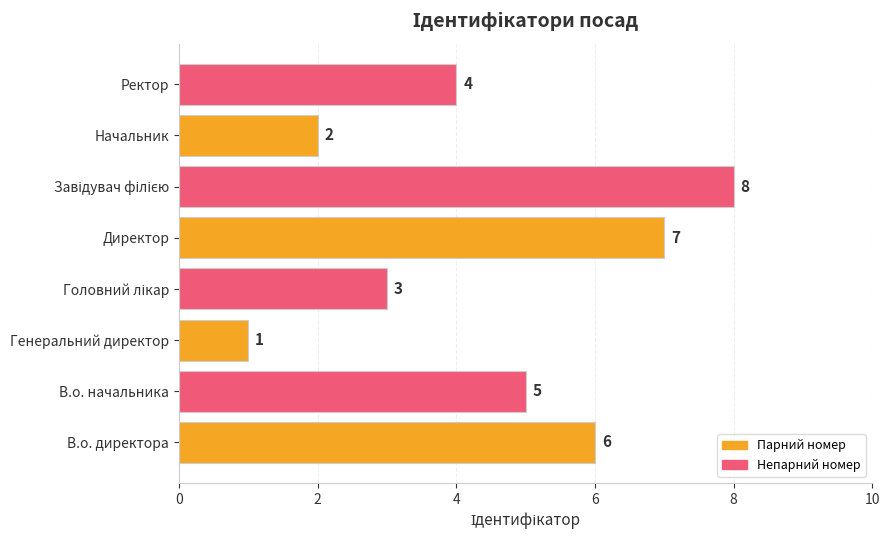

How many values are below 5?

4